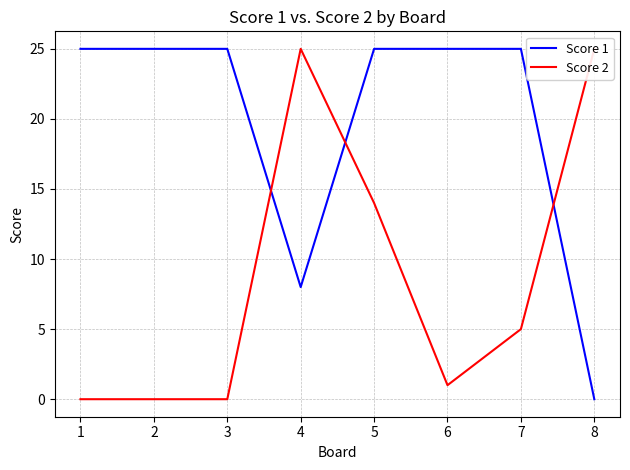

At which label is Score 2 closest to 12?

5